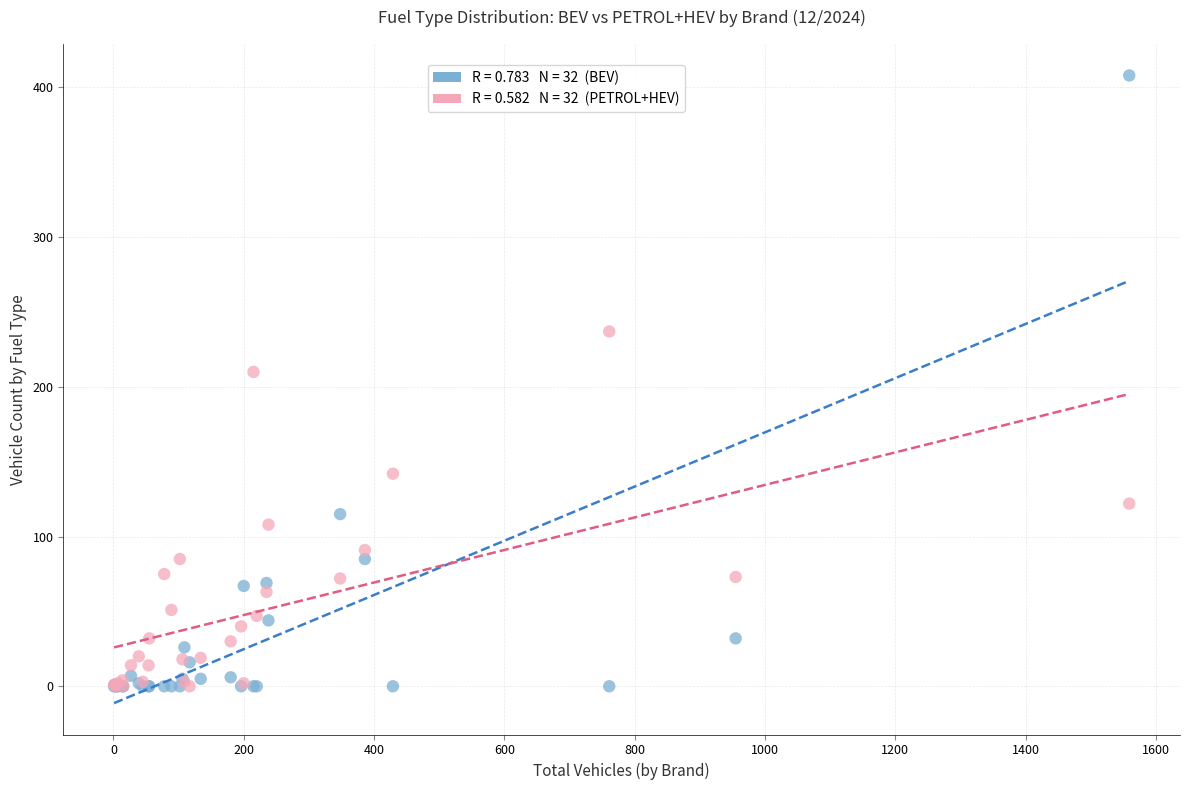

Across all series, what Y value is closest to 204?

210